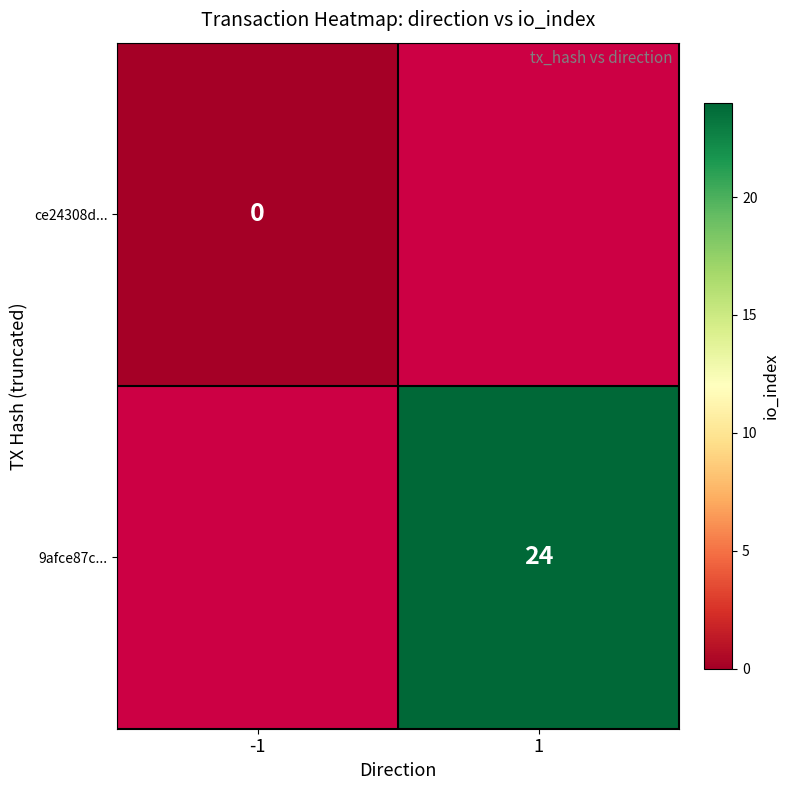

At how many categories does at least one series exceed 2?

1